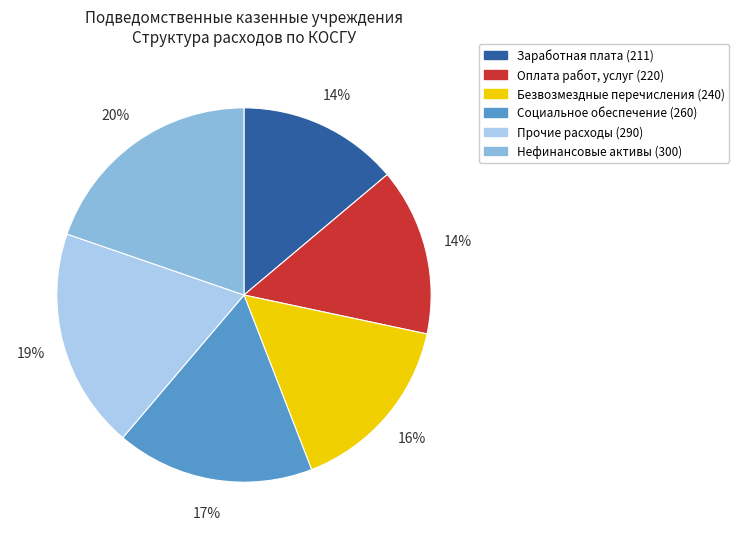

What is the largest slice in the pie chart?

Нефинансовые активы (300)